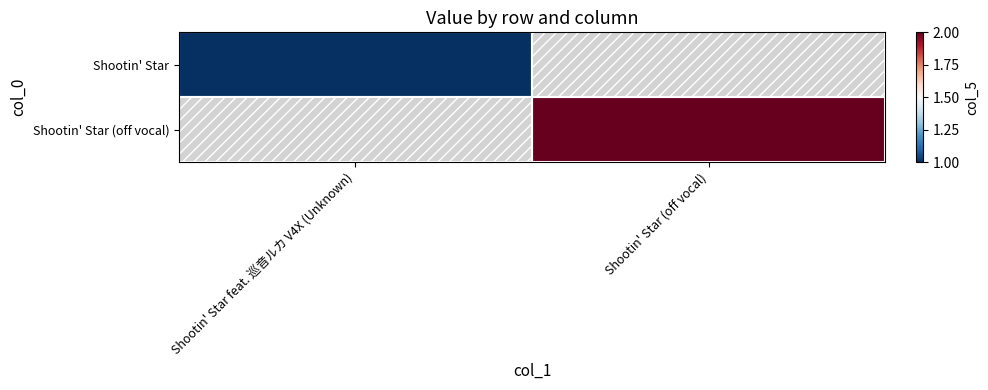

What is the approximate value of Shootin' Star at Shootin' Star feat. 巡音ルカ V4X (Unknown)?

1.0